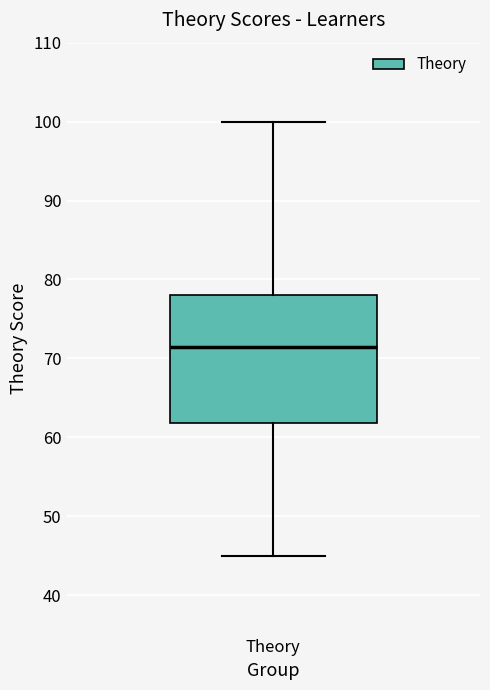

Read this box plot against the y-axis: the position of the median line, the range covered by the box, and the ends of both whiskers. The values are not printed on the chart, so give them approximately, as read against the axis.

median 72, box 62 to 78, whiskers 45 to 100